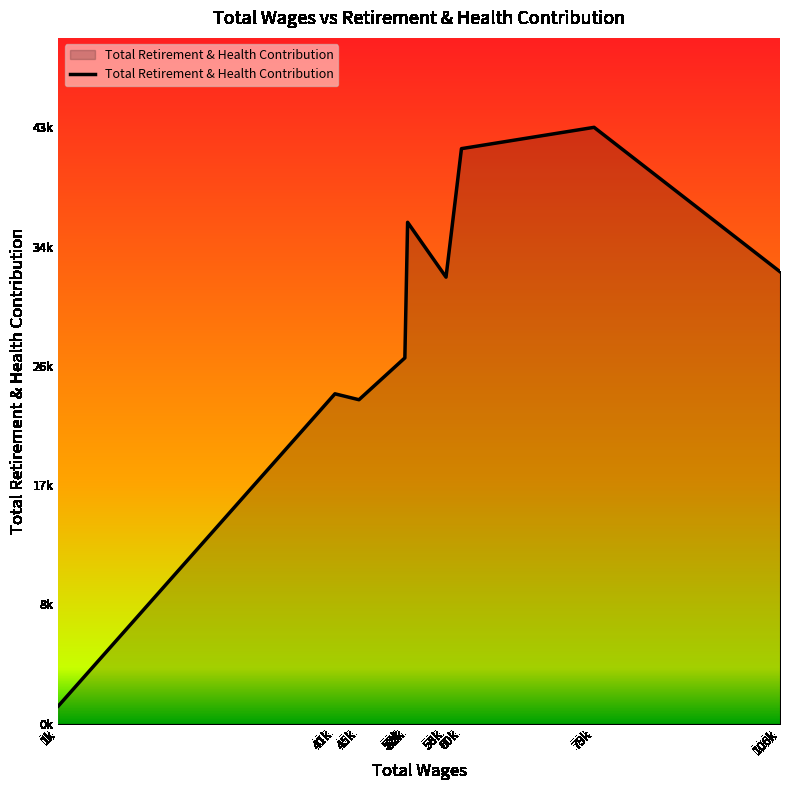

What is the average value?

29400